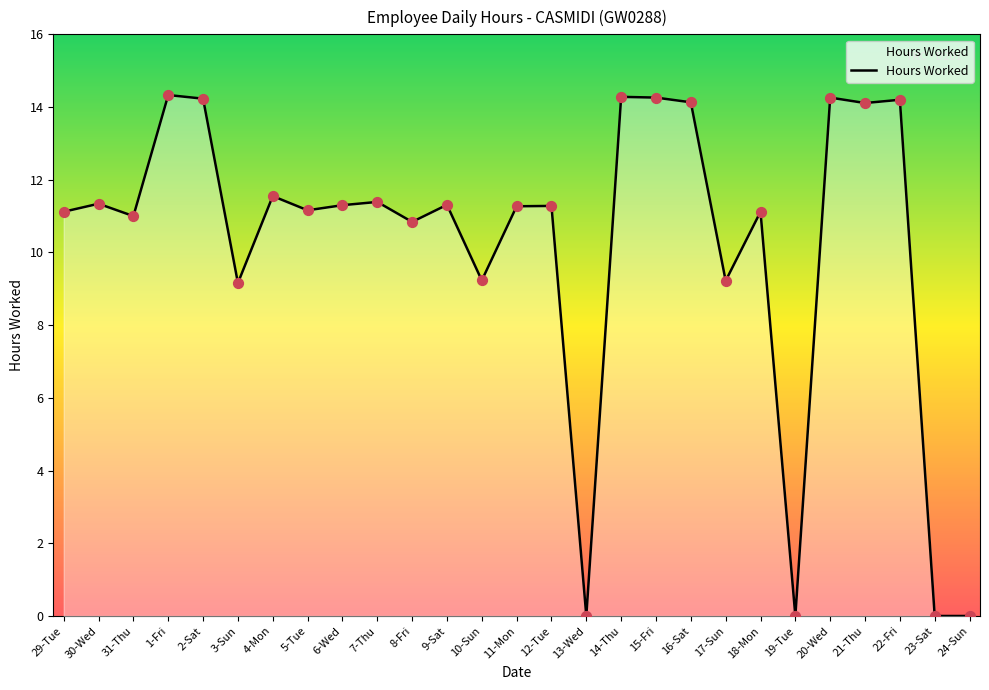

What is the change in value from 8-Fri to 16-Sat?

+3.3